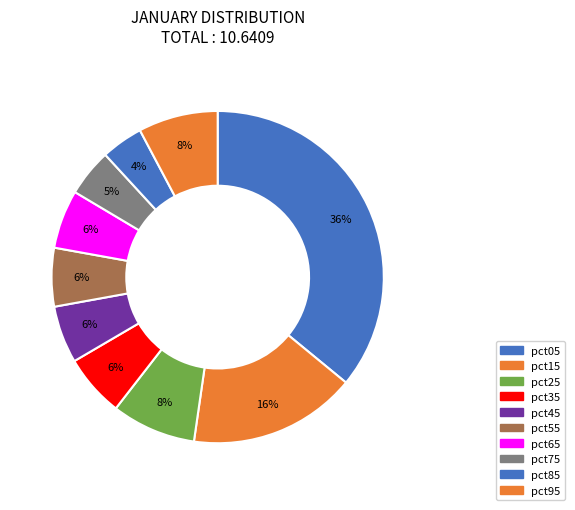

Does pct55 represent more than half of the total?

No